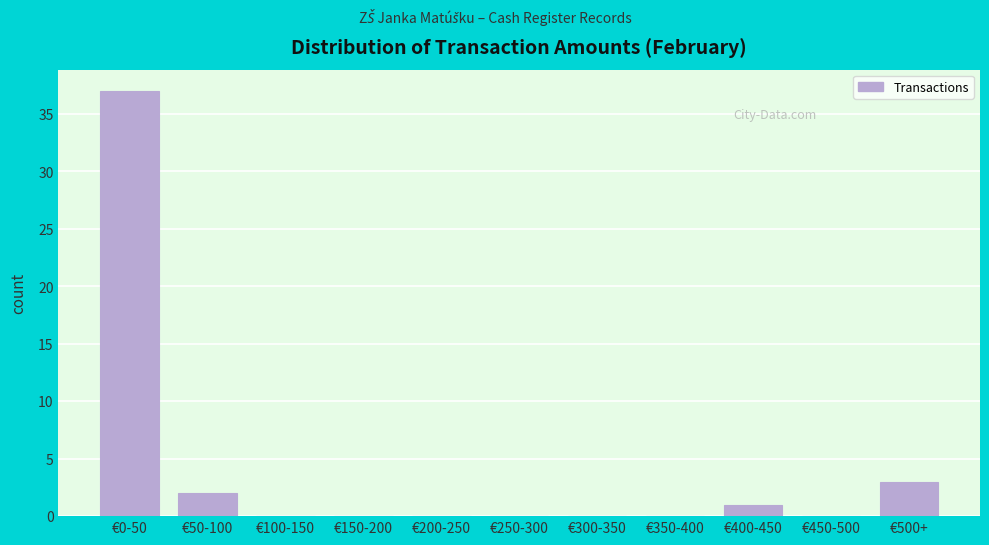

Reading left to right, what are all the values shown in this chart?

€0-50=37	€50-100=2	€100-150=0	€150-200=0	€200-250=0	€250-300=0	€300-350=0	€350-400=0	€400-450=1	€450-500=0	€500+=3